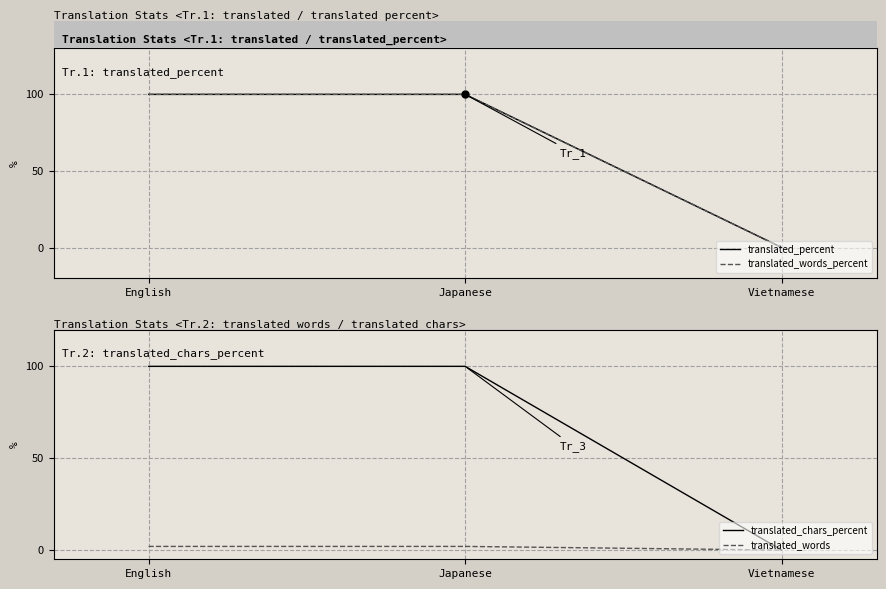

What is the approximate value of translated_words_percent at Japanese?

100